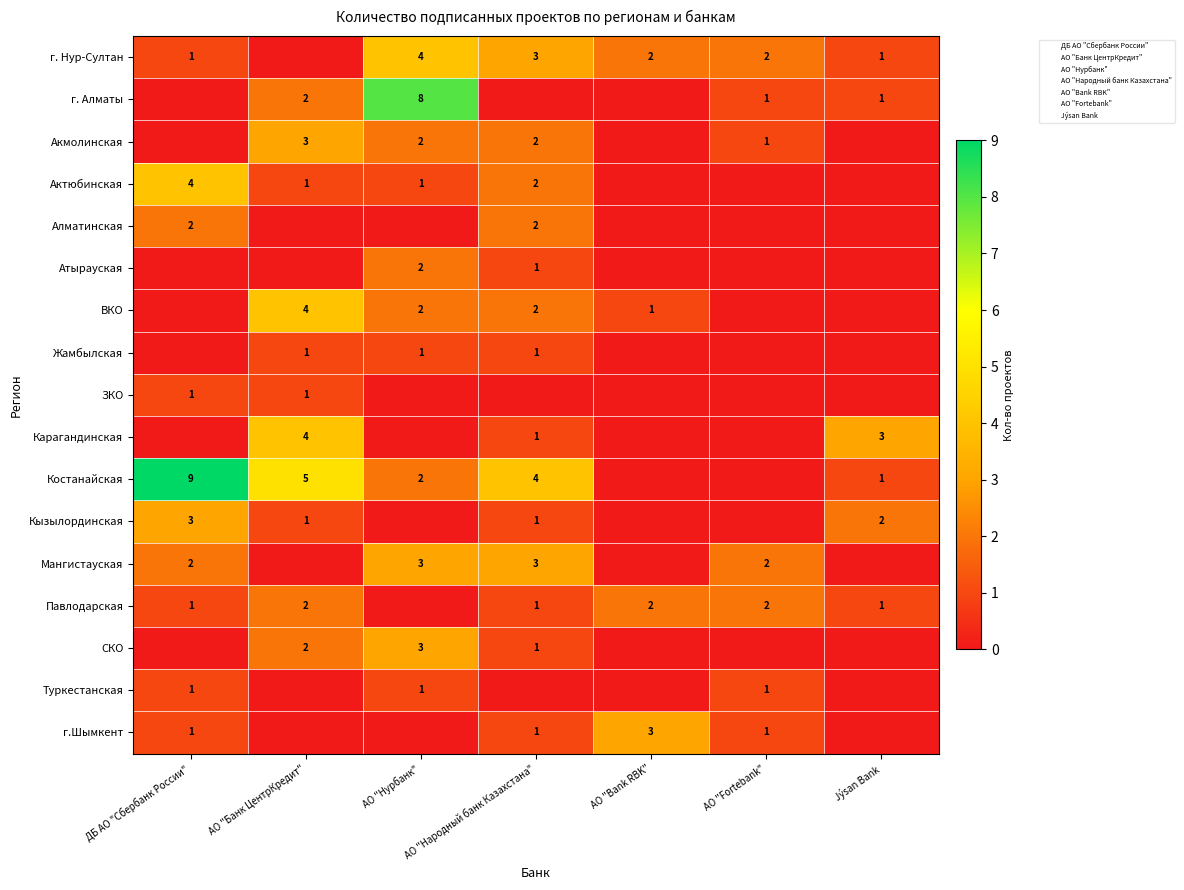

What is the sum of all ВКО values?

9